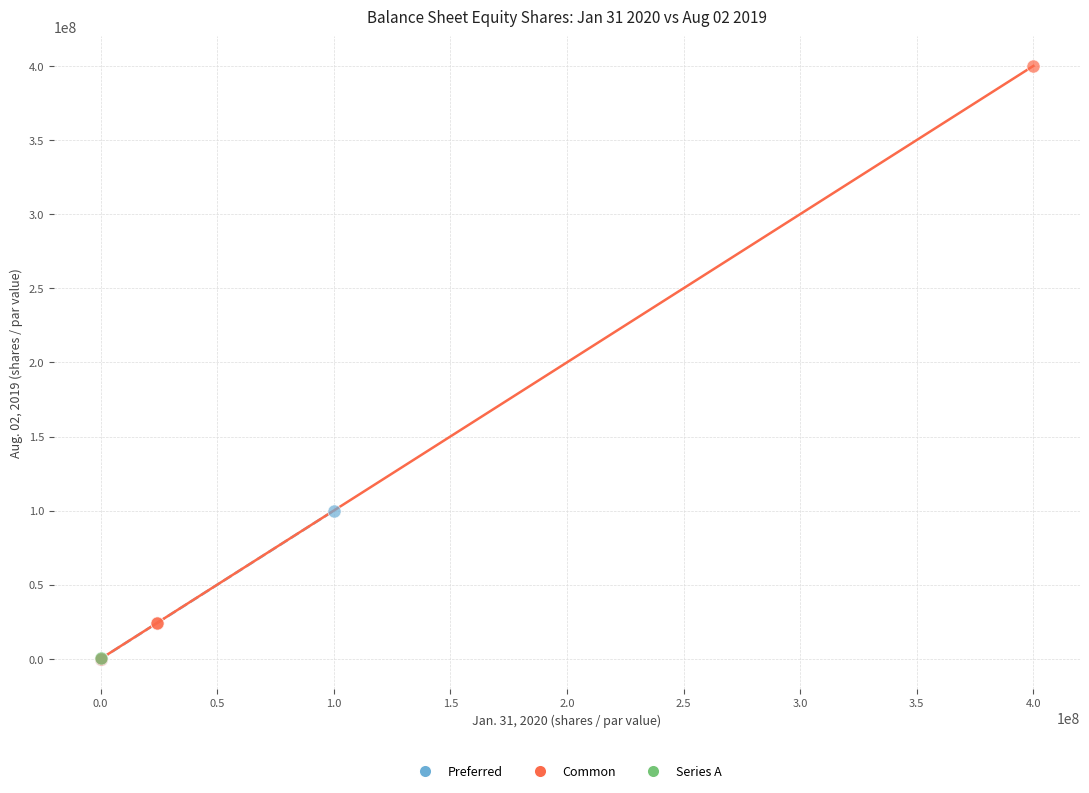

Which series reaches the maximum Y coordinate?

Common